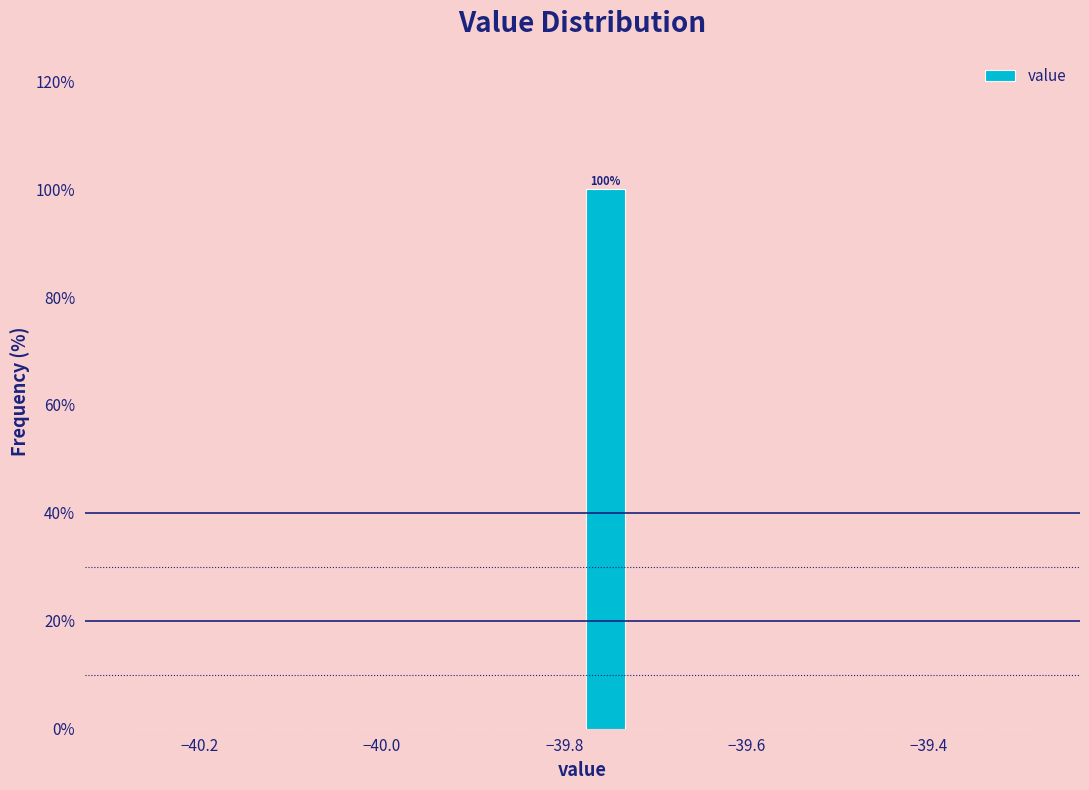

Read against the x-axis, roughly where is the centre of the tallest bar?

-39.76